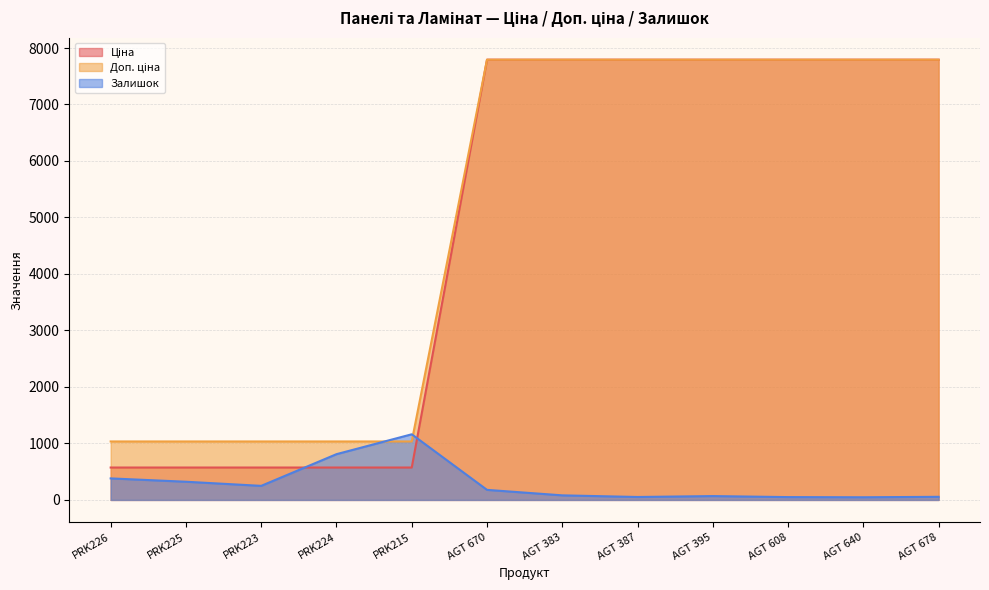

The value of Ціна at AGT 678 is 2057.5. True or false?

False